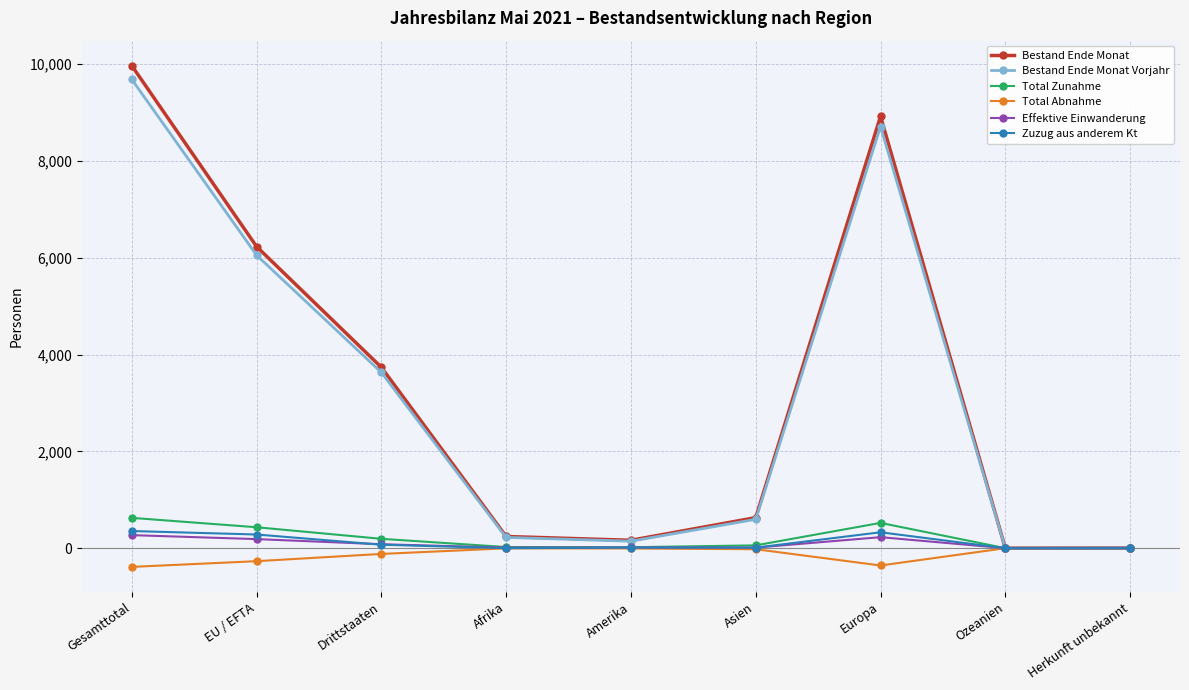

True or false: Bestand Ende Monat has more than 1 points higher than both neighbors.

False